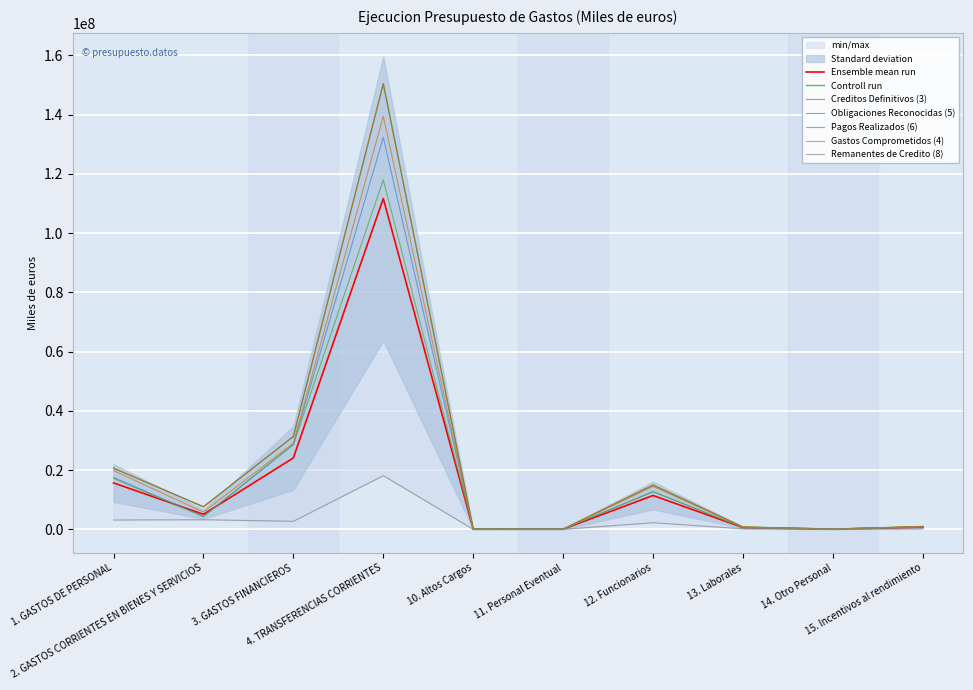

Is this an area chart (filled region under the line)?

No